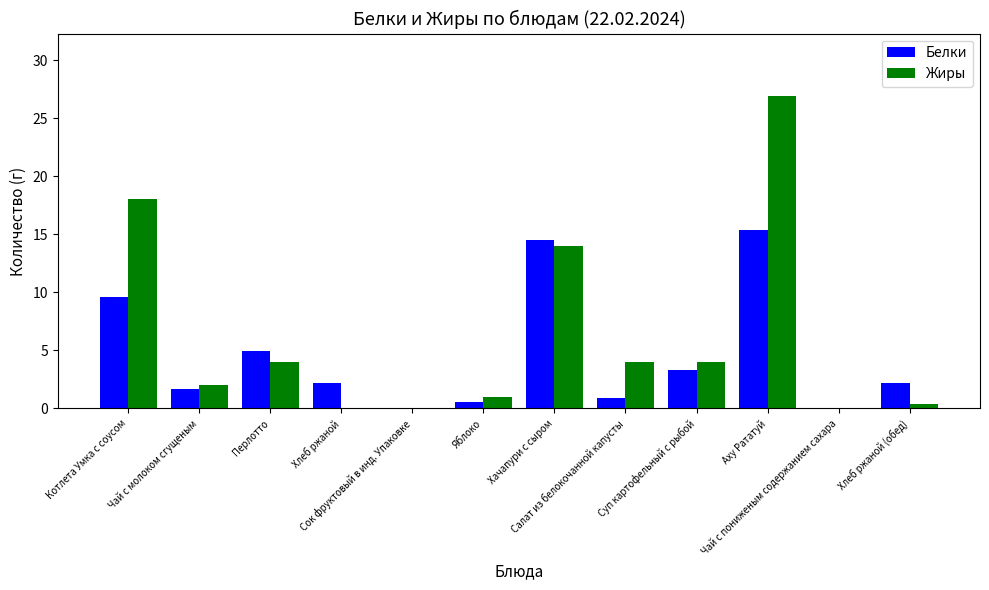

What is the average value of the Жиры series?

6.2